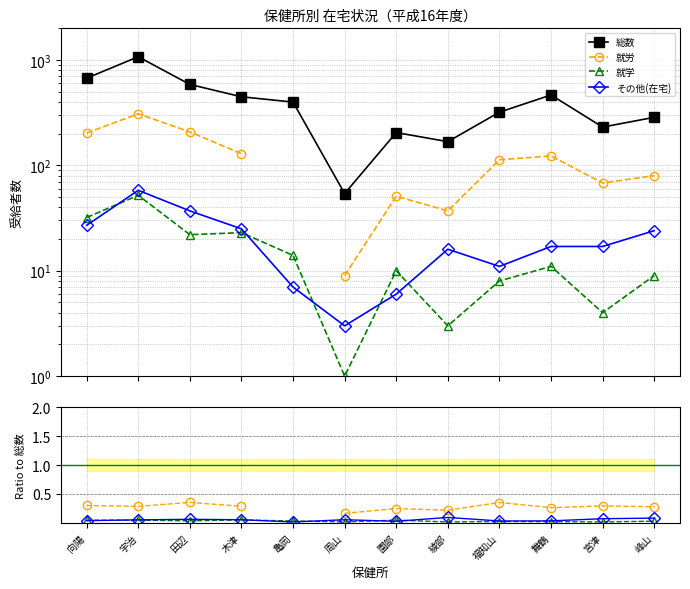

Is this an area chart (filled region under the line)?

No